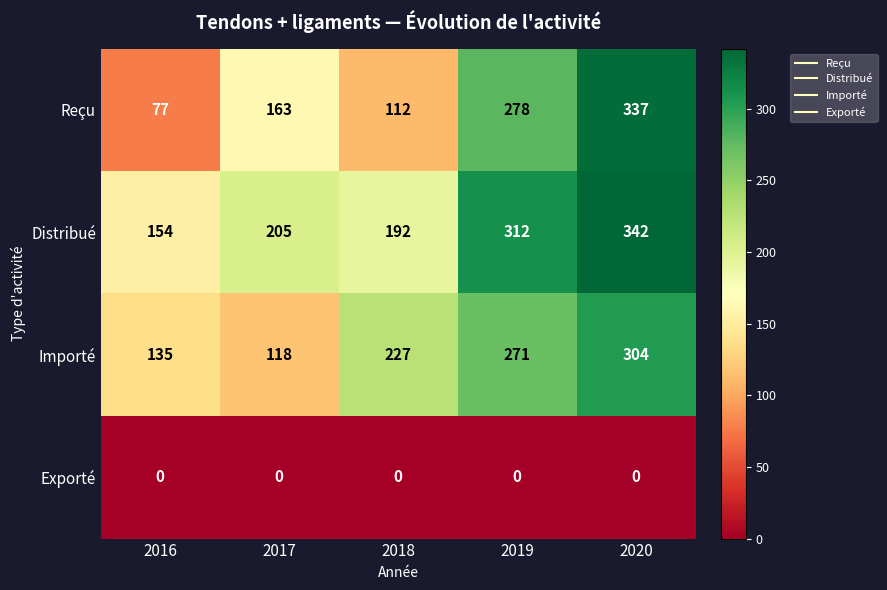

At which category does the chart reach its peak across all series?

2020